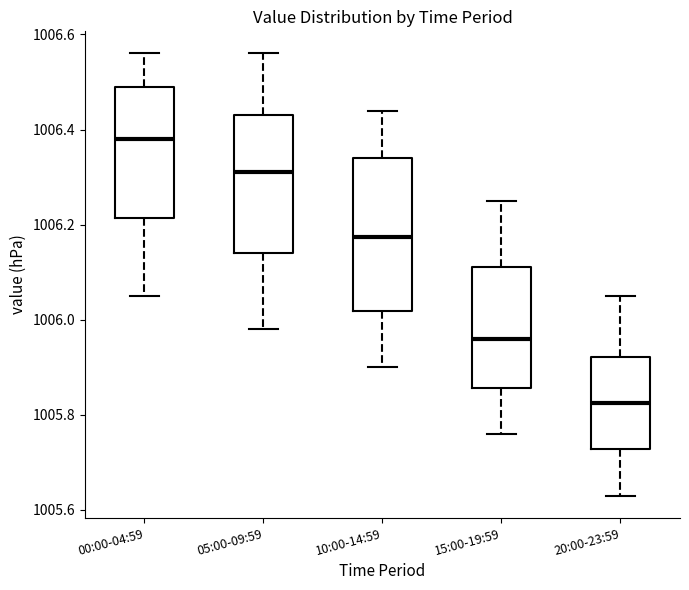

Where is the upper edge of the box for 00:00-04:59 on the y-axis? The values are not printed on the chart, so give them approximately, as read against the axis.

1006.50